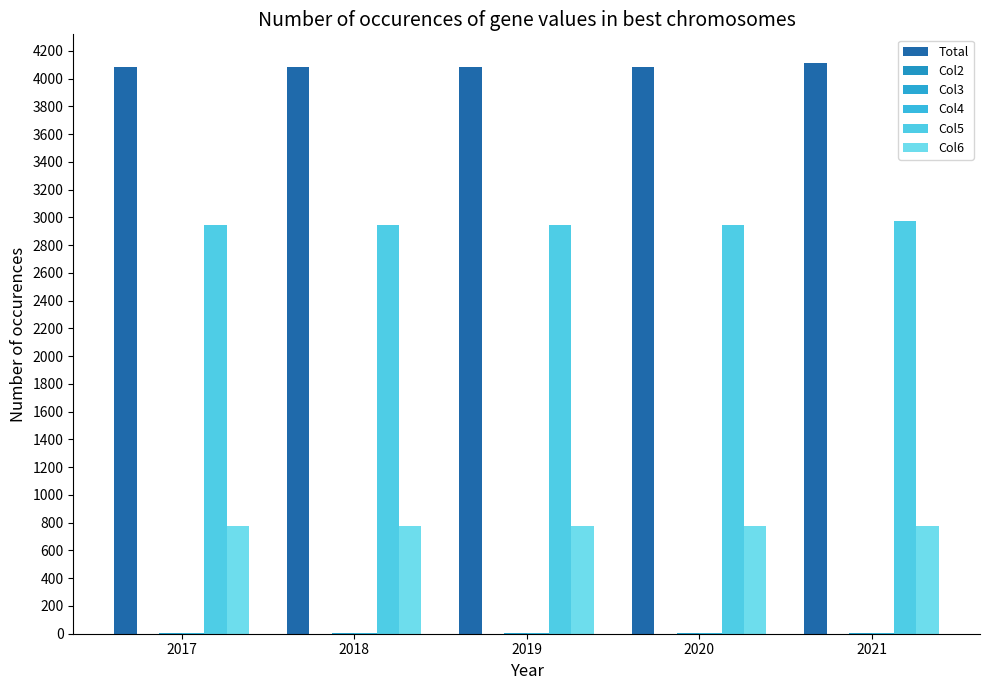

At which category is the sum across all series the highest?

2021